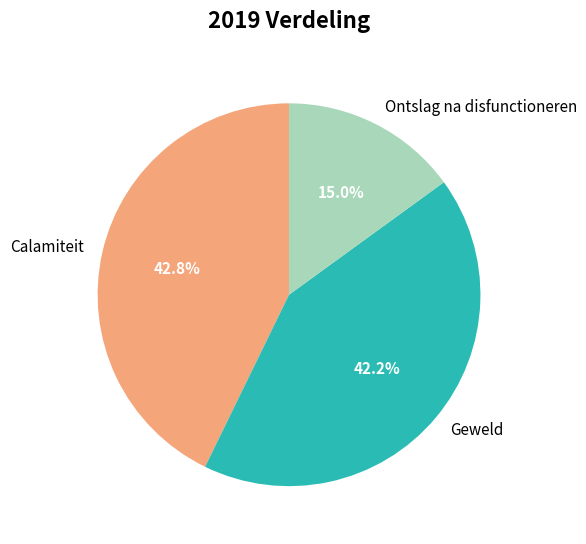

How many slices are in this pie chart?

3